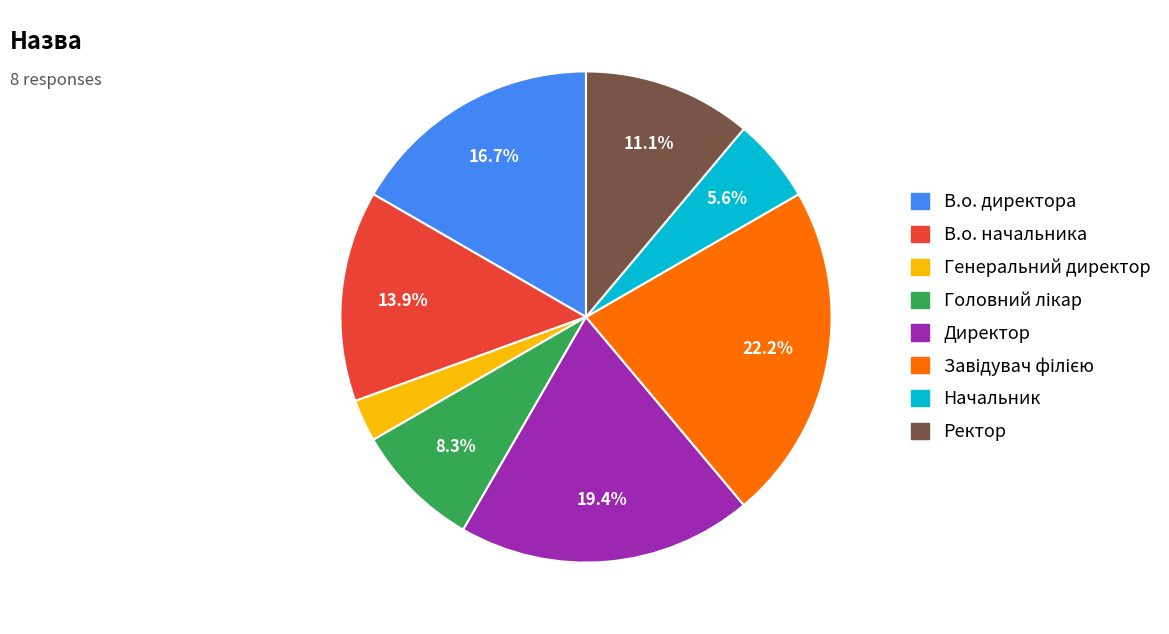

What is the smallest slice in the pie chart?

Генеральний директор